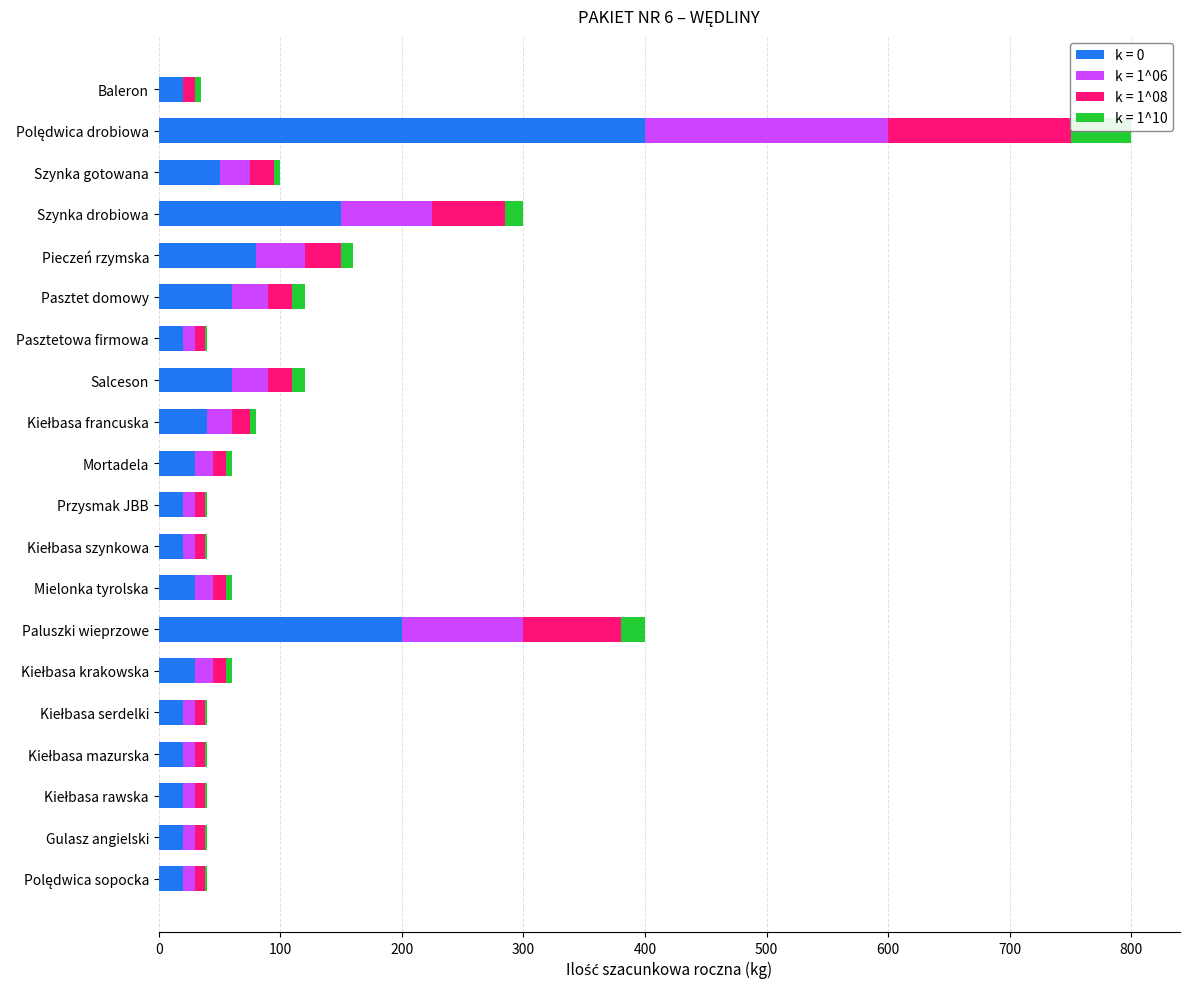

How many bars are there in each group?

4